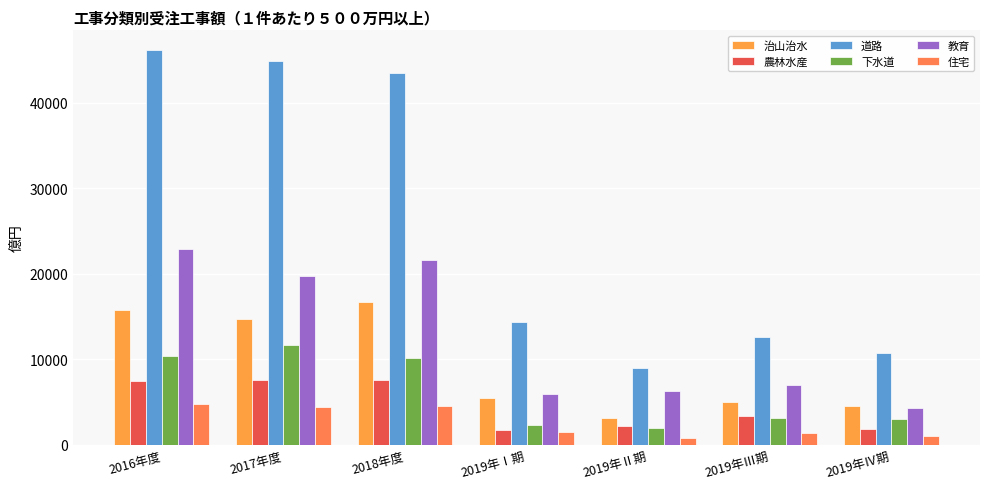

The value of 農林水産 at 2017年度 is 3853.4. True or false?

False